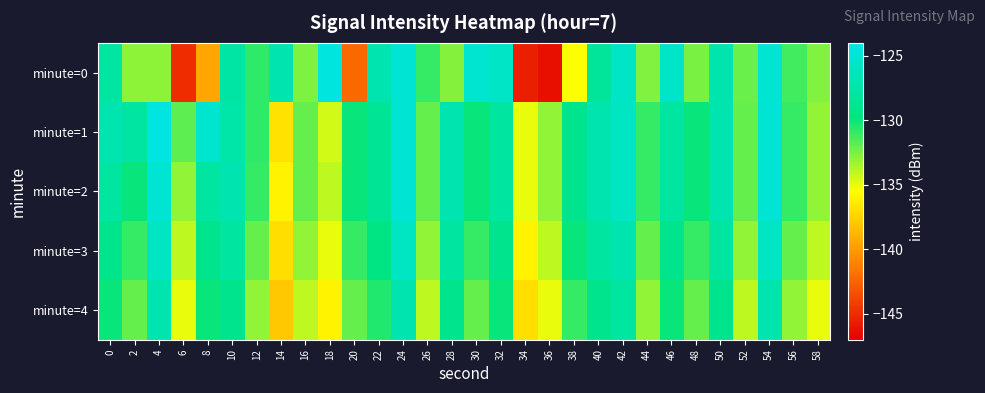

Rank the series at 2 from lowest to highest value.

minute=0, minute=4, minute=3, minute=2, minute=1